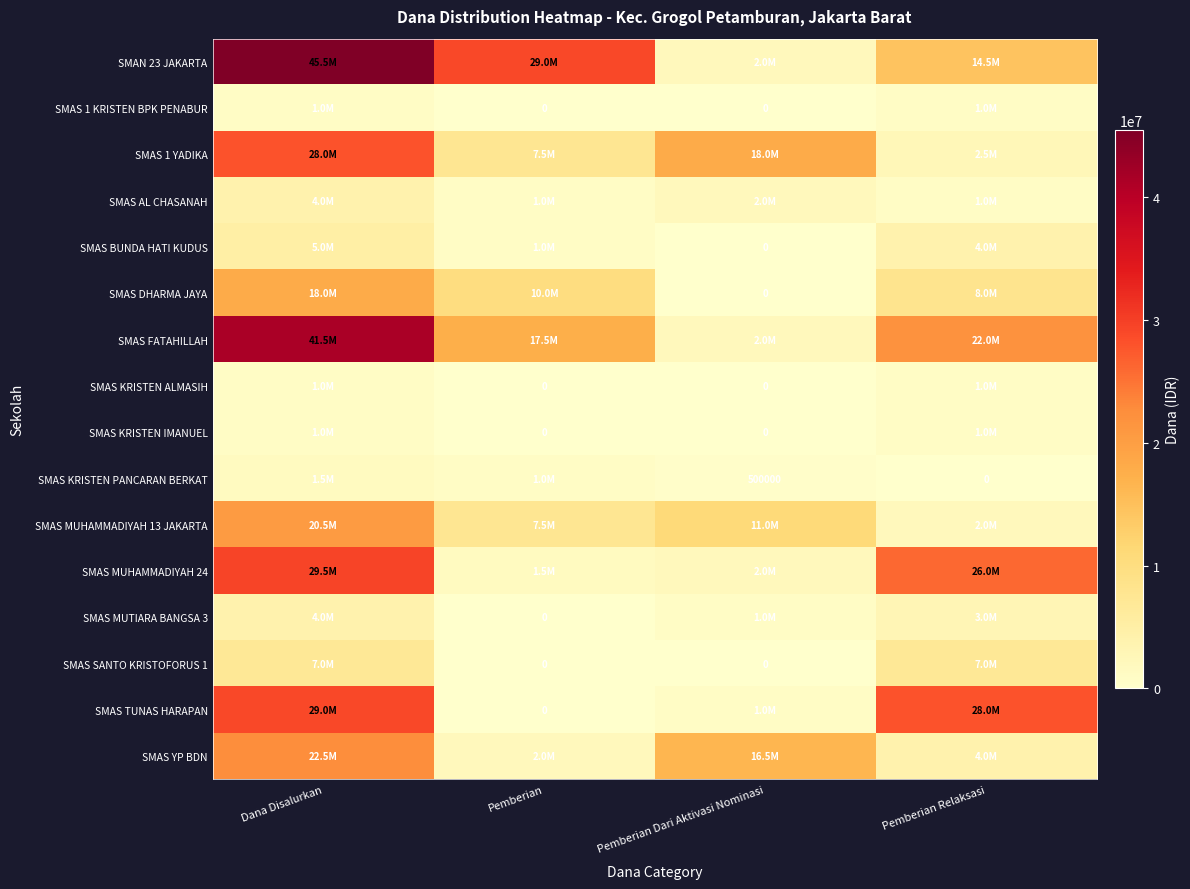

What is the difference between the SMAS KRISTEN PANCARAN BERKAT values at Pemberian Dari Aktivasi Nominasi and Pemberian Relaksasi?

500000